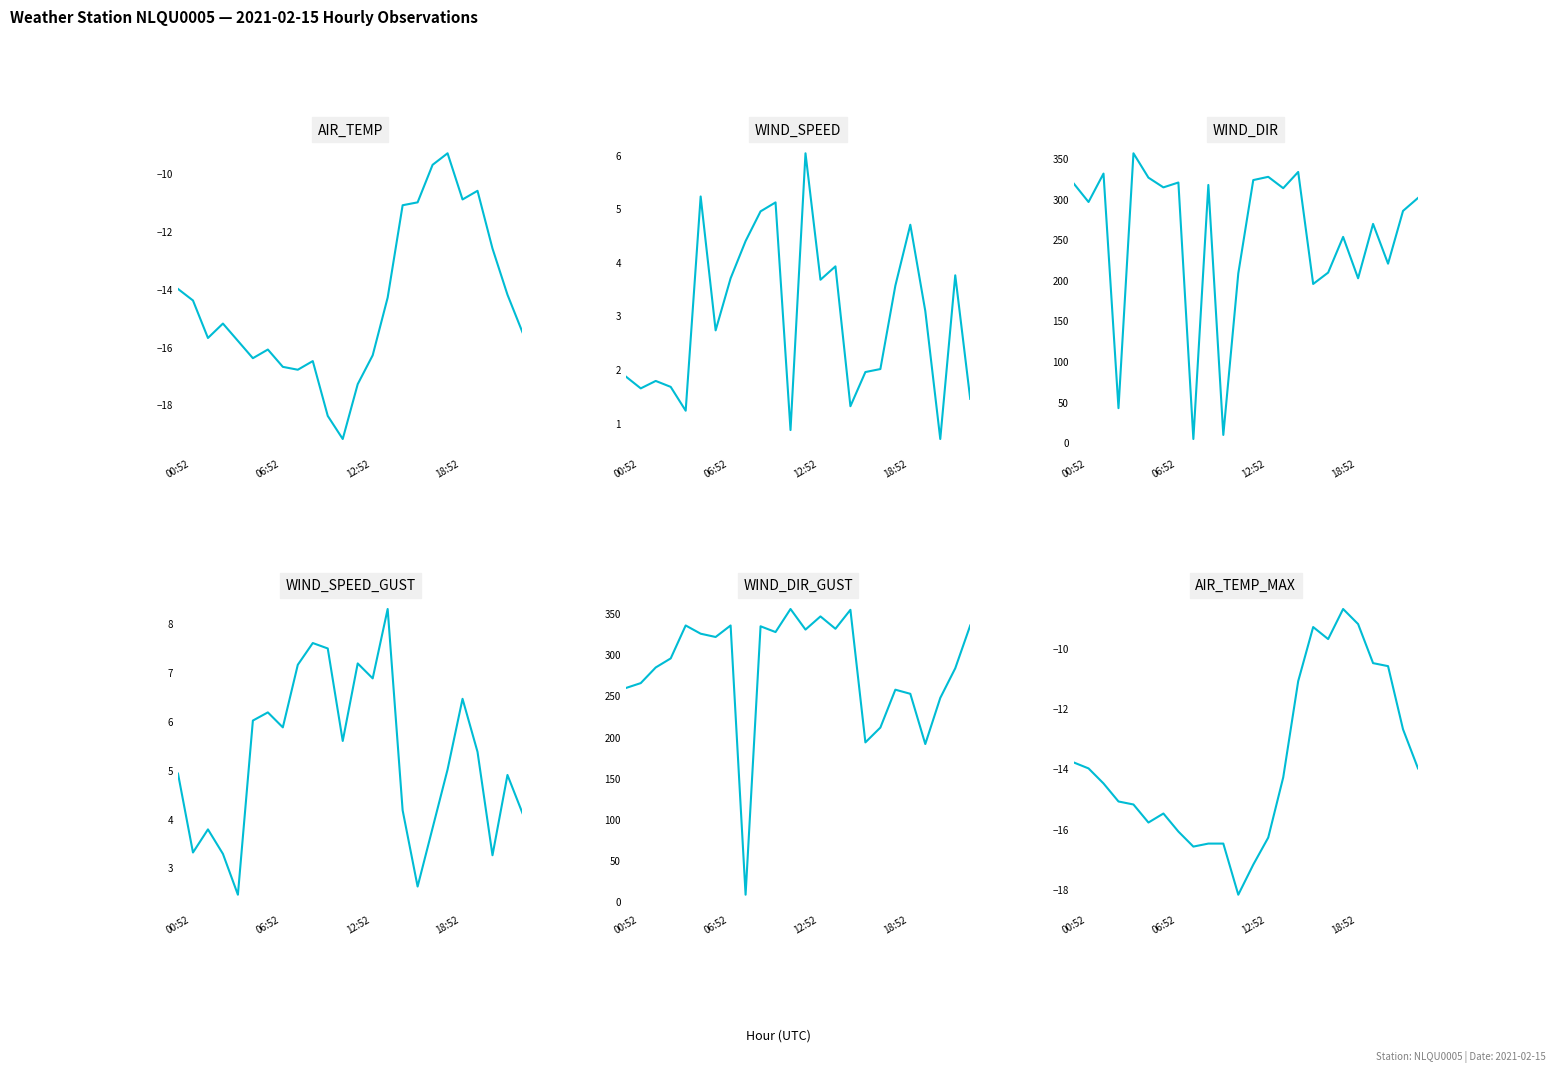

True or false: WIND_DIR_GUST and AIR_TEMP_MAX intersect in this chart.

False